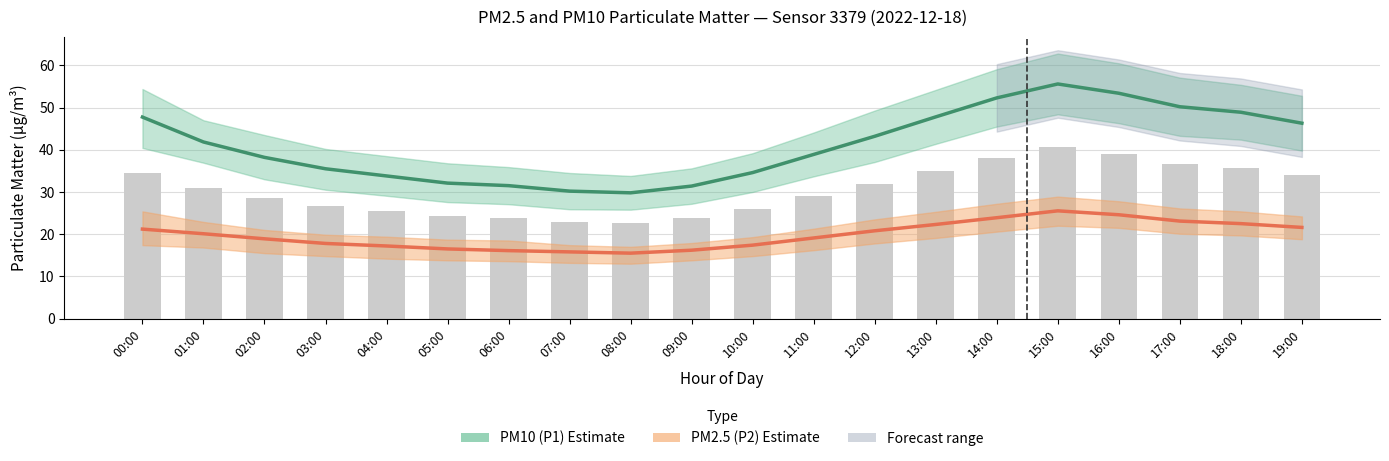

What is the difference between the maximum and minimum values in the PM2.5 (P2) series?

10.0